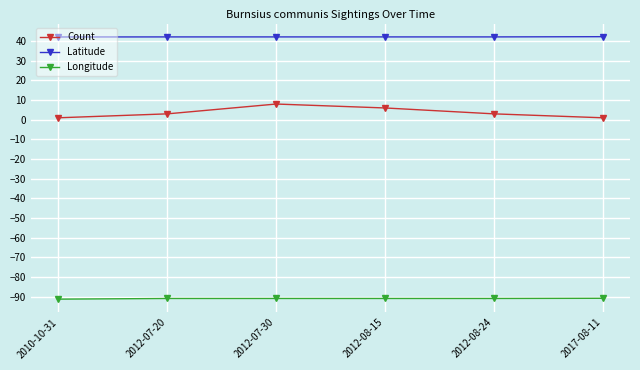

Which series changed the most between 2010-10-31 and 2012-08-15?

Count